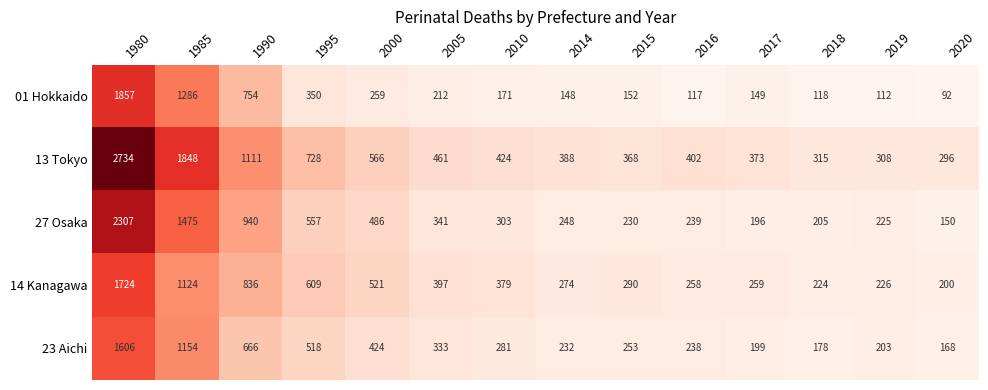

What is the spread (max minus min) of values at 2018?

197